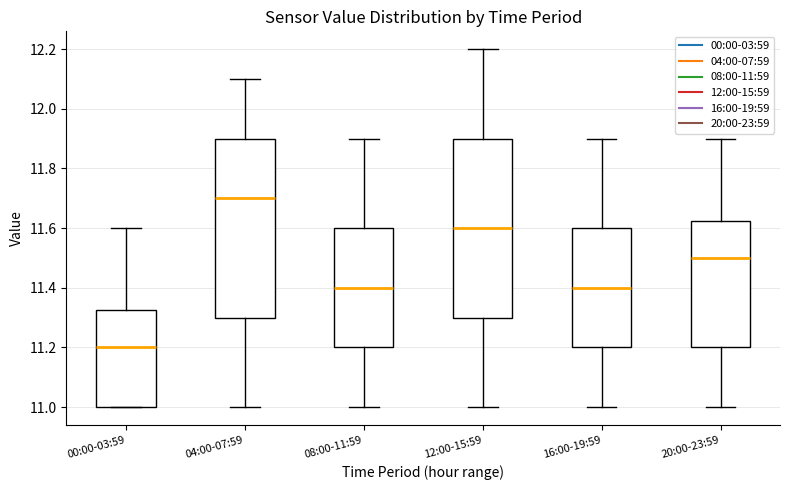

Where does the upper whisker of the box for 04:00-07:59 end on the y-axis? The values are not printed on the chart, so give them approximately, as read against the axis.

12.10